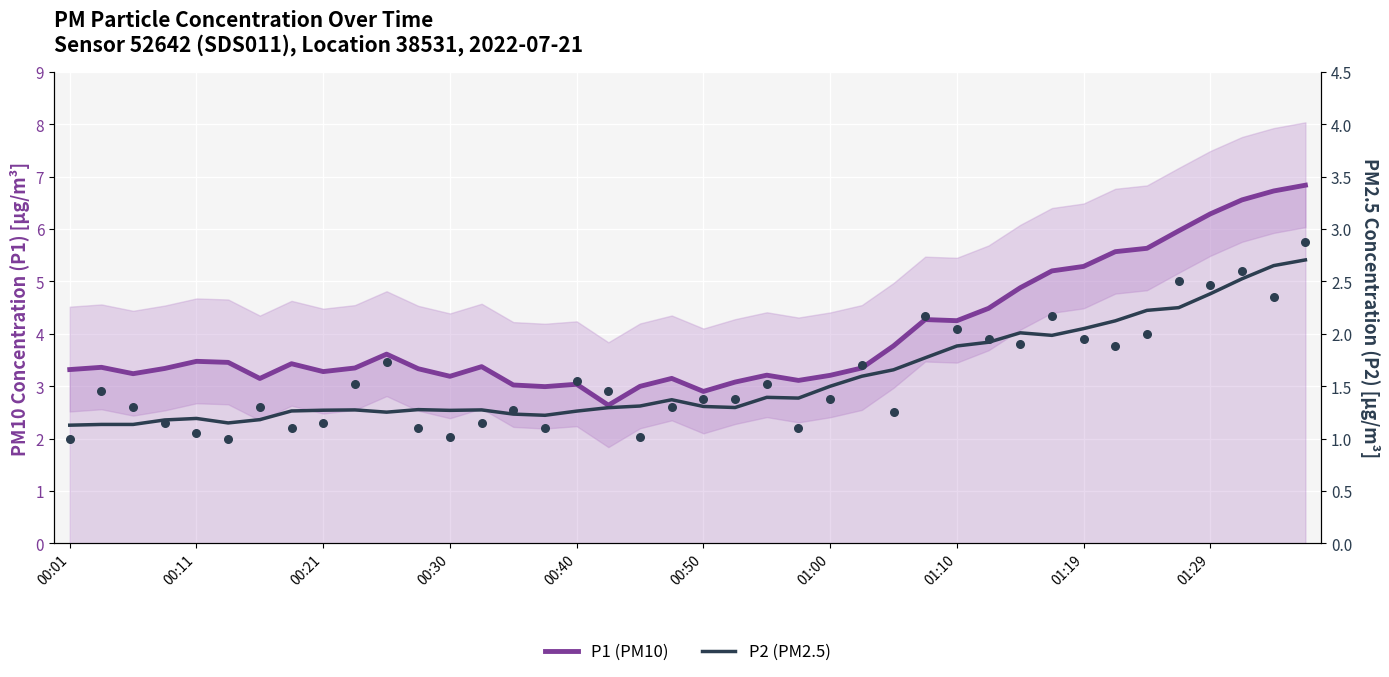

What are all the series names shown in the legend?

P1 (PM10), P2 (PM2.5)